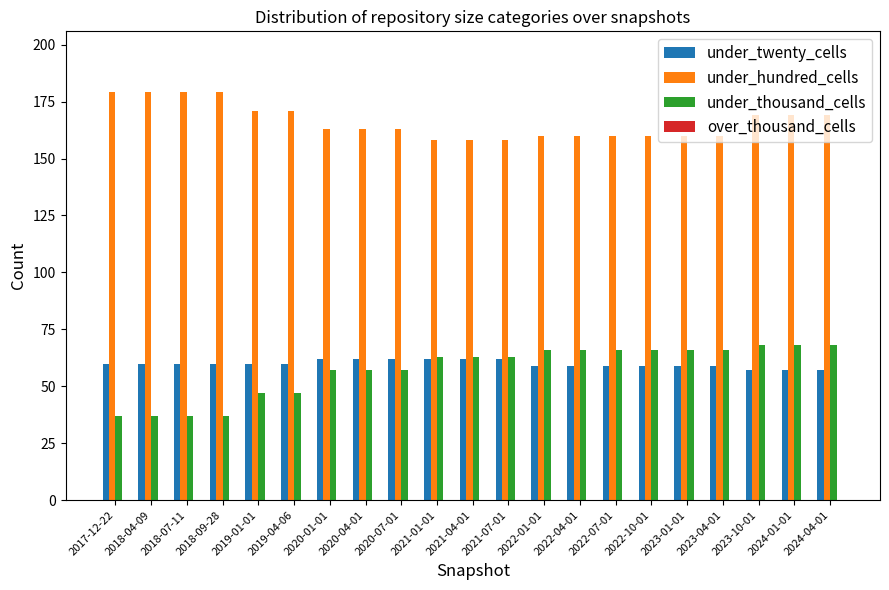

Does the chart contain stacked bars?

No